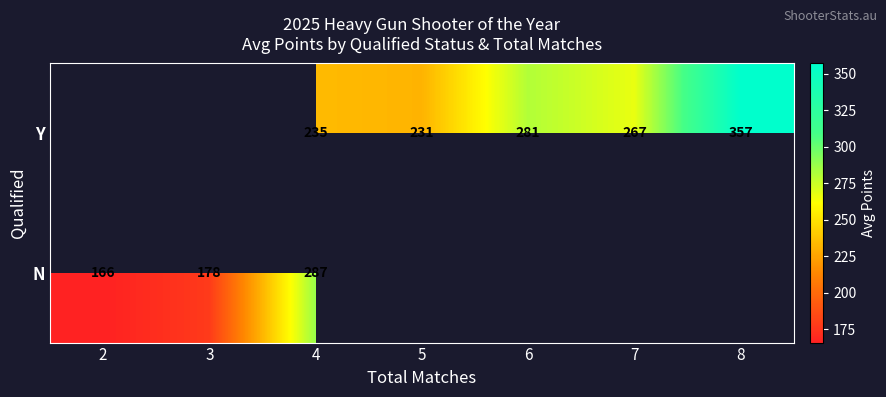

Is the value of Y at 4 greater than the value of N at 3?

Yes